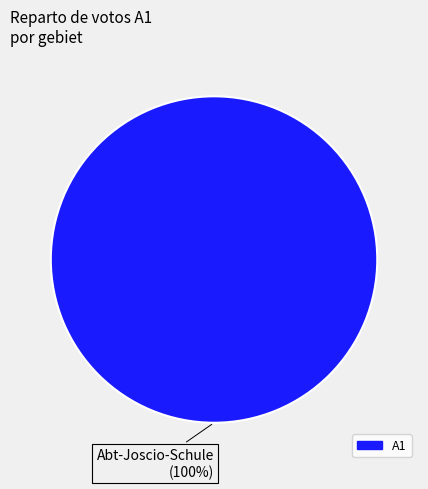

Is there a majority slice in this chart?

Yes